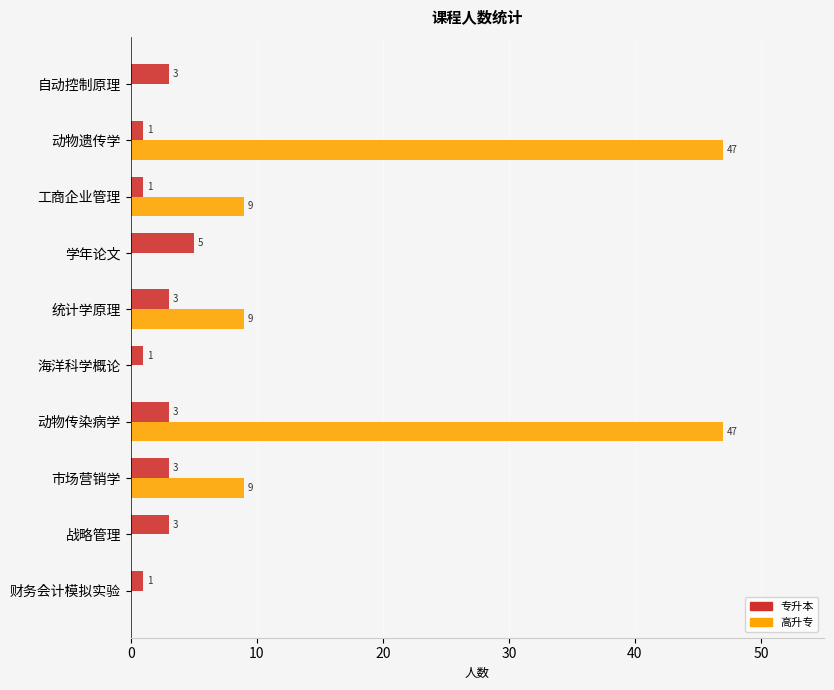

Which category has the highest value in the 专升本 series?

学年论文